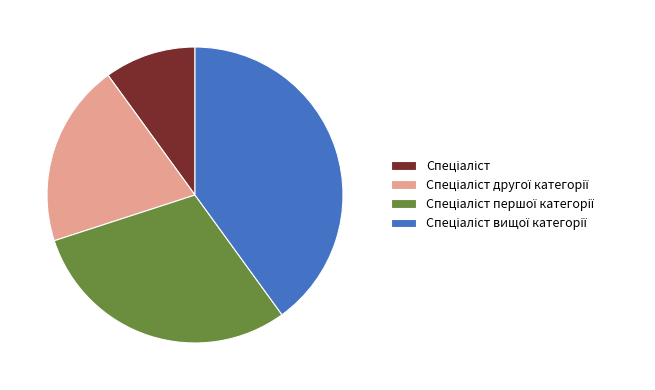

Count the number of slices in the pie.

4